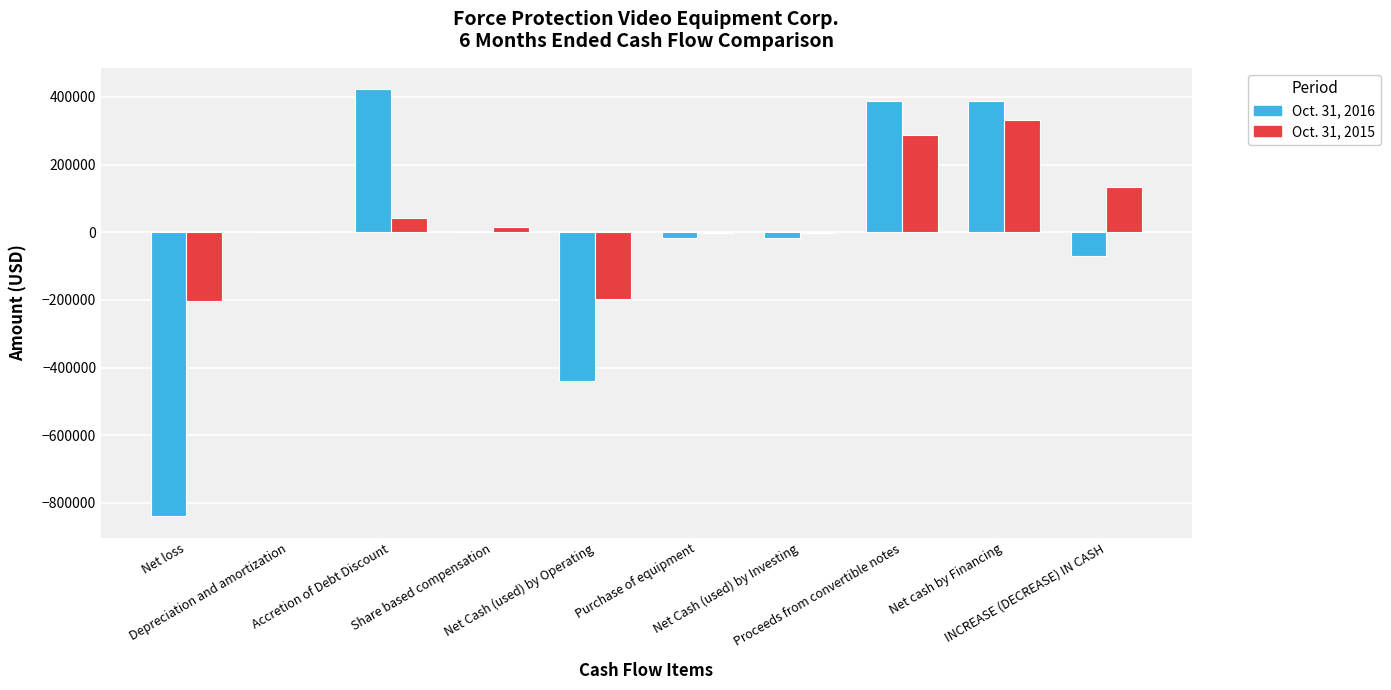

What is the greatest value displayed?

422894